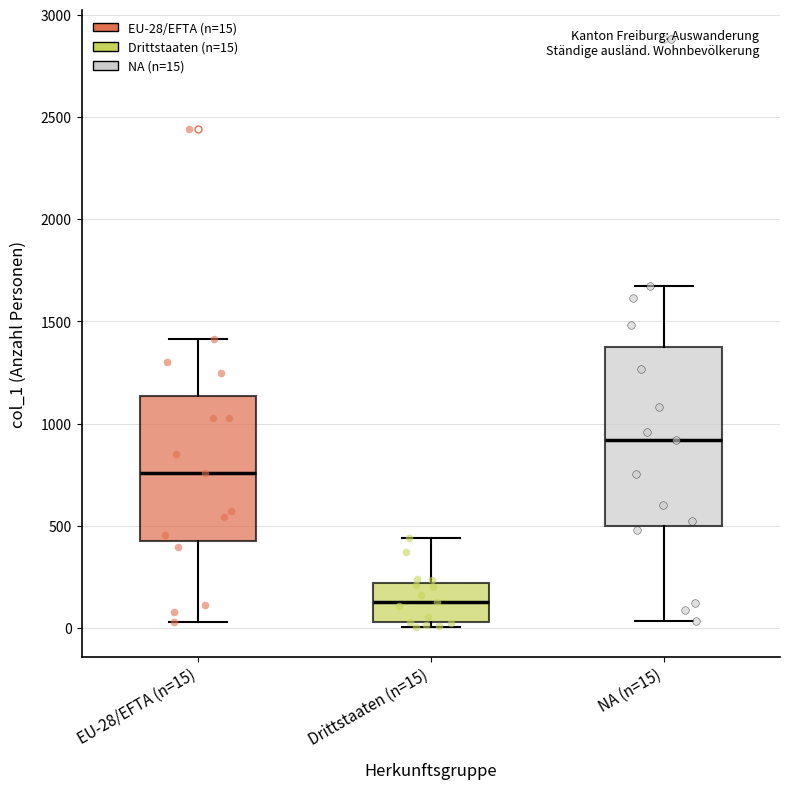

Where is the lower edge of the box for NA (n=15) on the y-axis? The values are not printed on the chart, so give them approximately, as read against the axis.

500